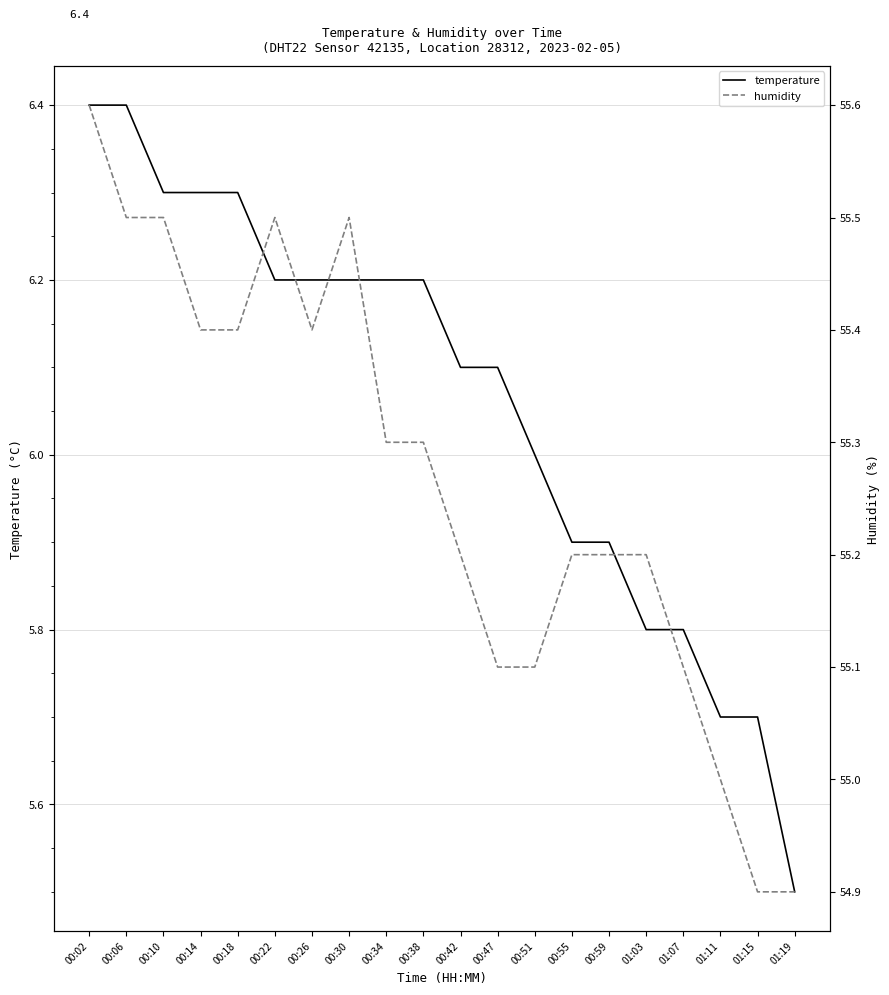

Where does the humidity series first go above 55?

00:02